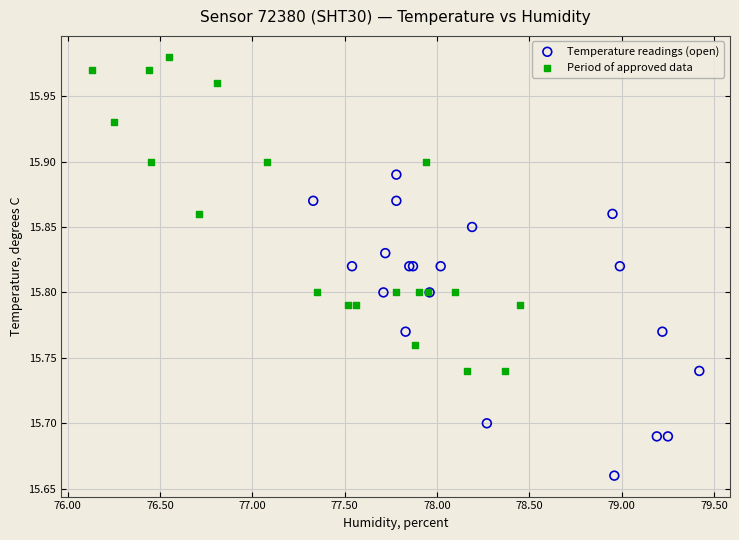

Which series contains the highest Y value?

Period of approved data